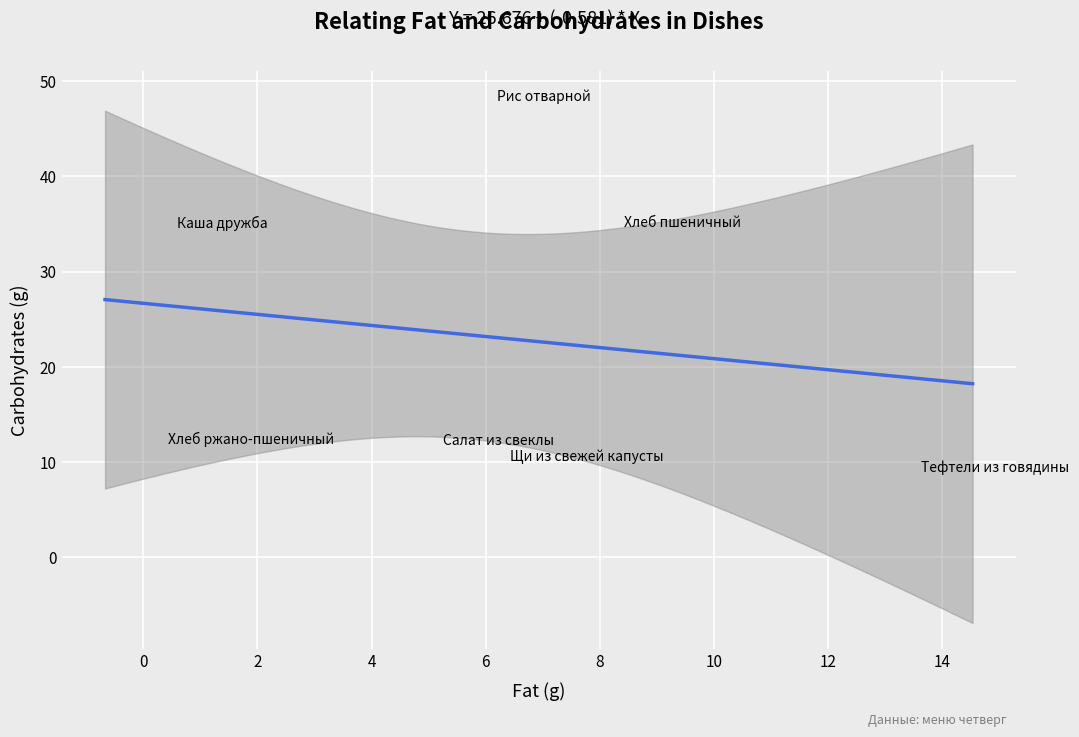

What is the range of X values (max minus min)?

13.2